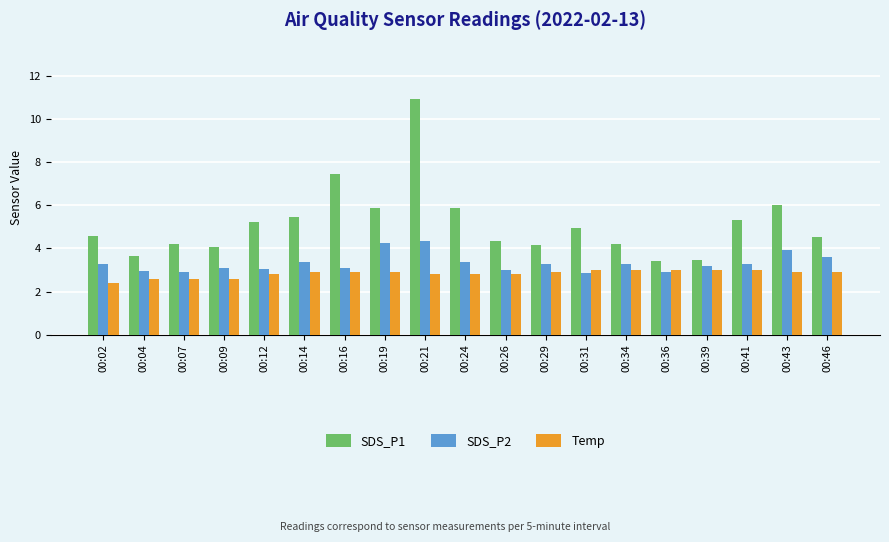

Rank the series by their average value, from highest to lowest.

SDS_P1, SDS_P2, Temp